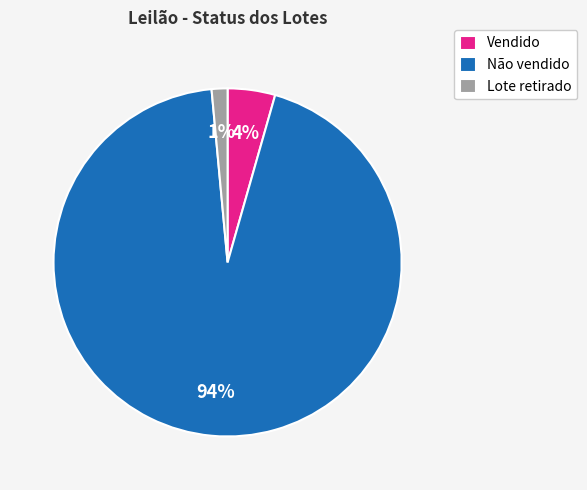

Combined, do Não vendido and Vendido account for over 50%?

Yes